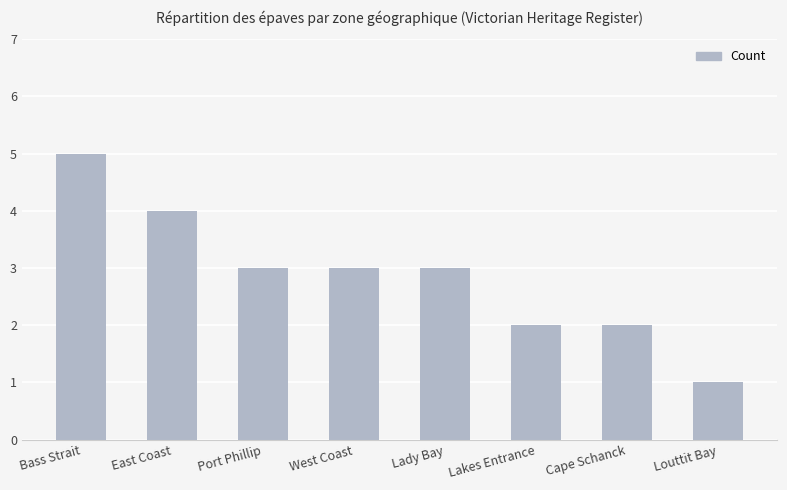

Which has a higher value, Lakes Entrance or Louttit Bay?

Lakes Entrance